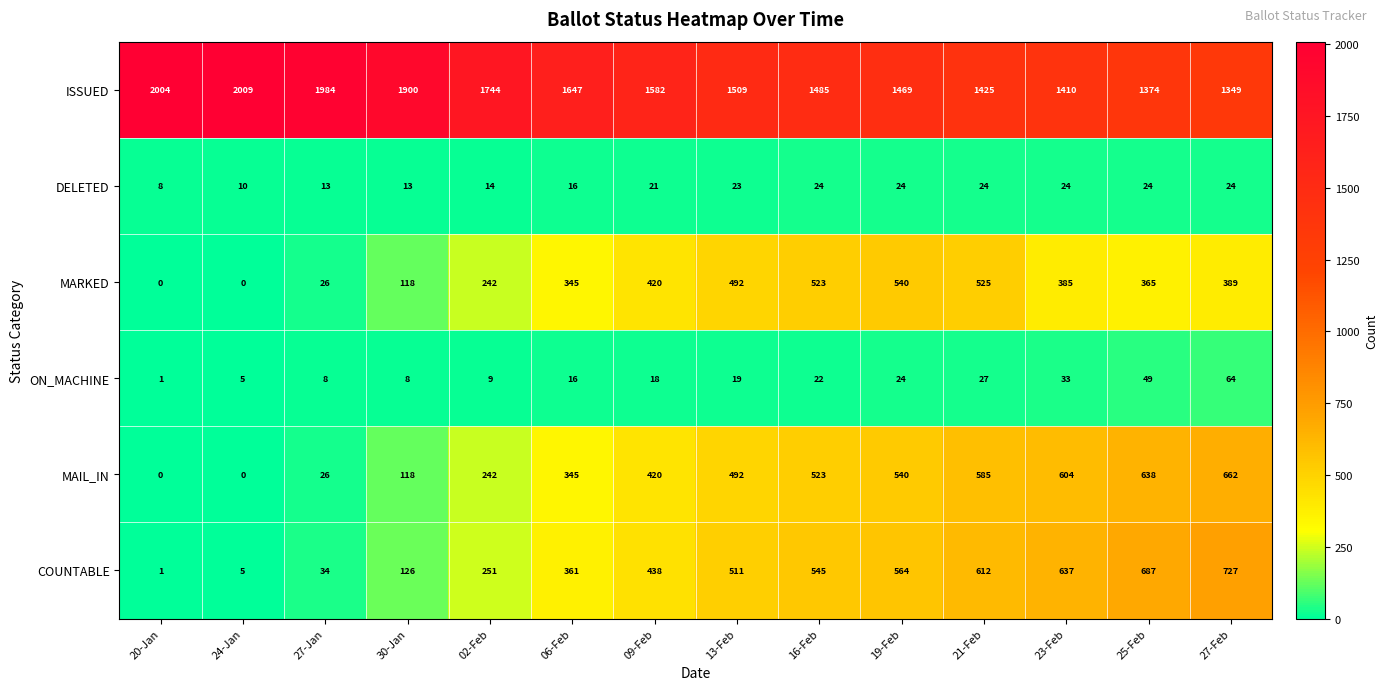

What is the total value across all series at 23-Feb?

3093